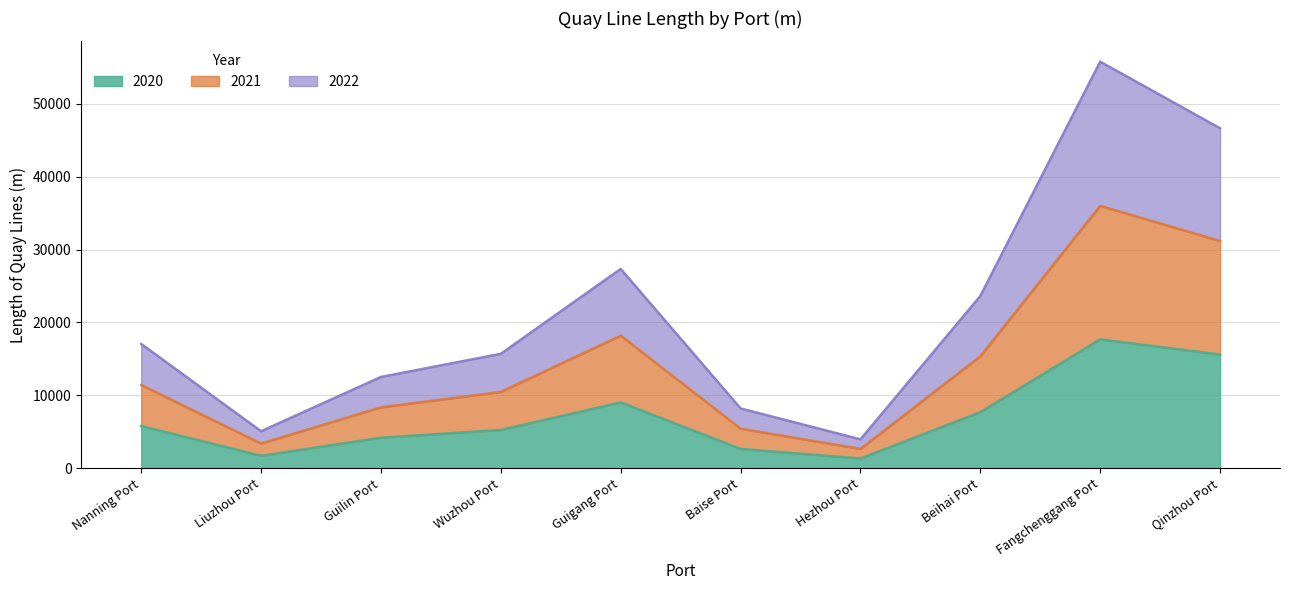

Which category has the highest value in the 2020 series?

Fangchenggang Port